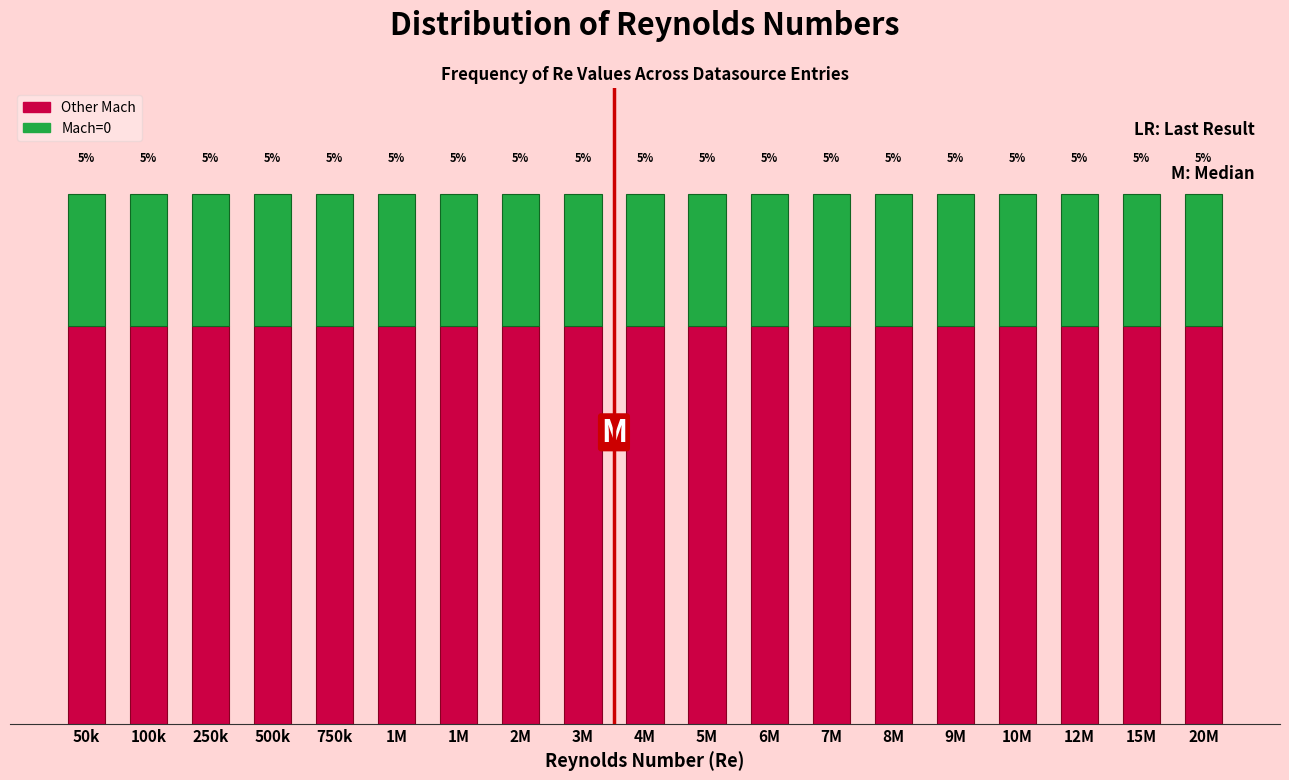

Are the bars grouped side by side (vs. stacked)?

No